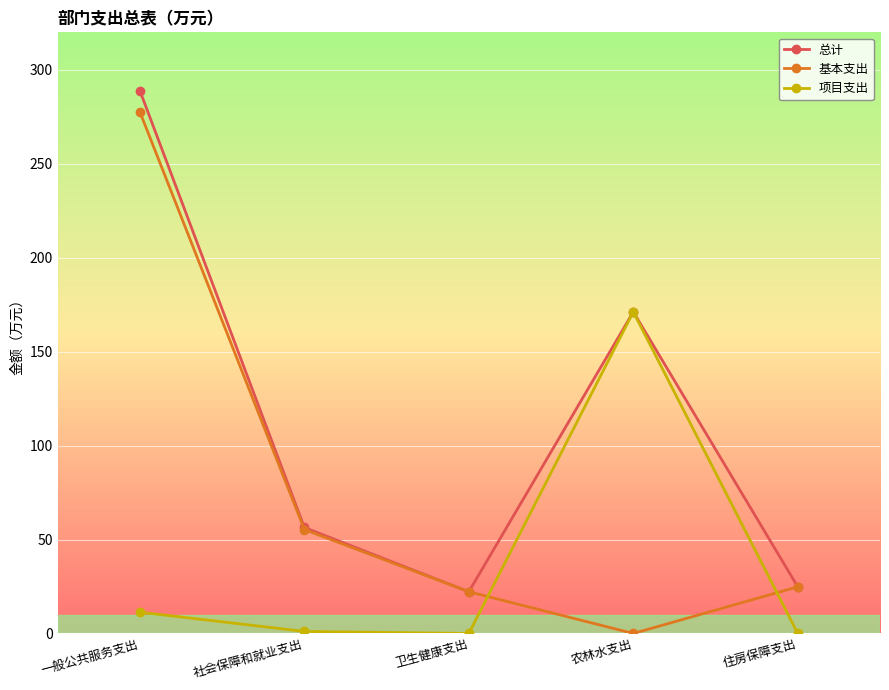

What is the total value across all series at 卫生健康支出?

44.4